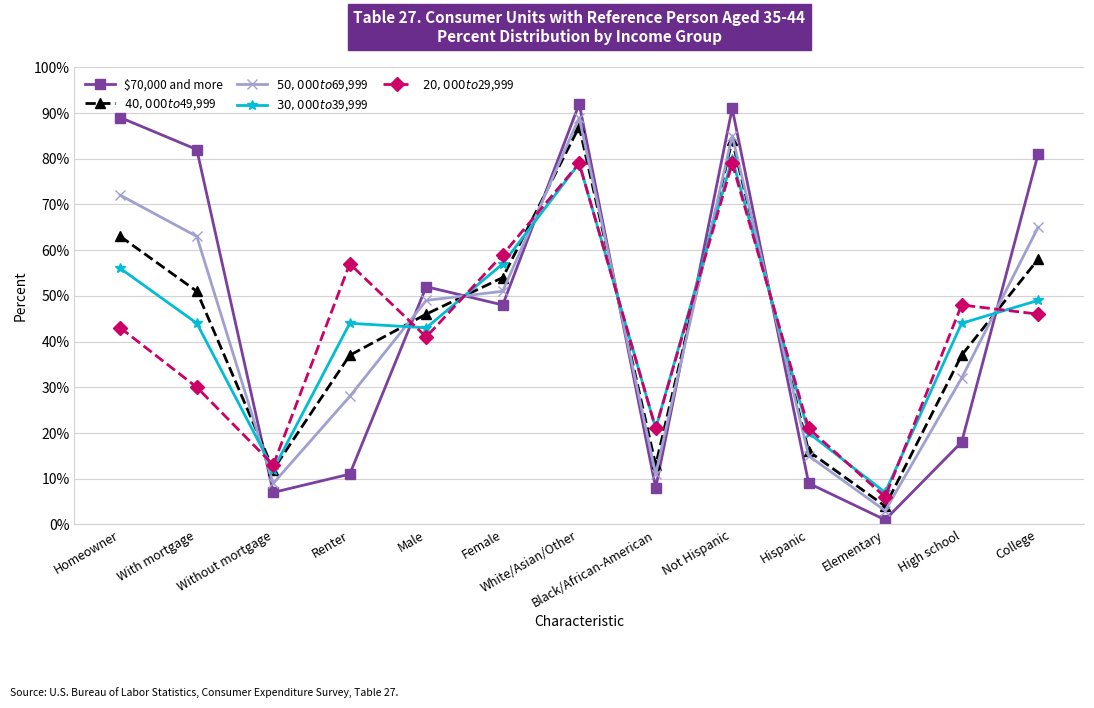

What is the average value of the $70,000 and more series?

45